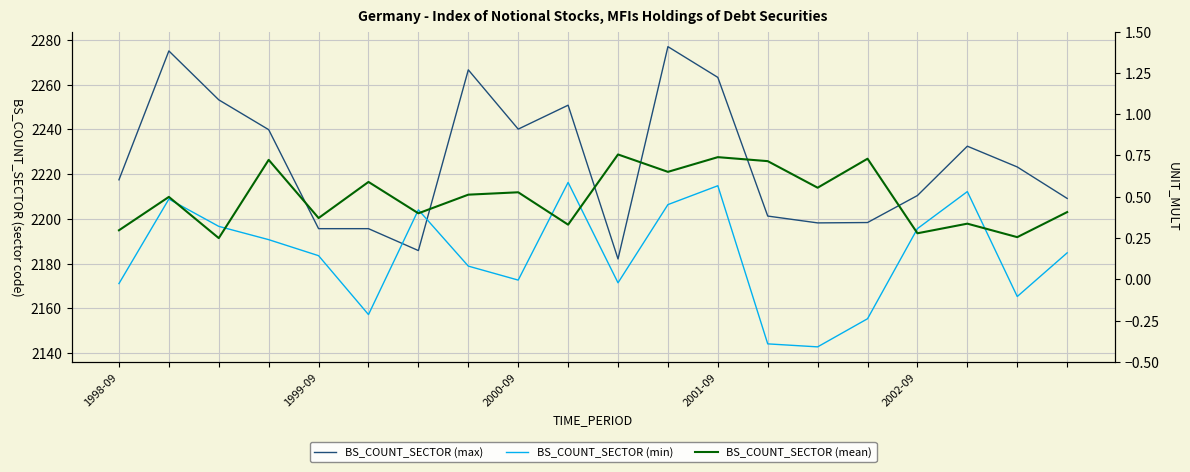

Which category has the lowest value across all series?

1998-09